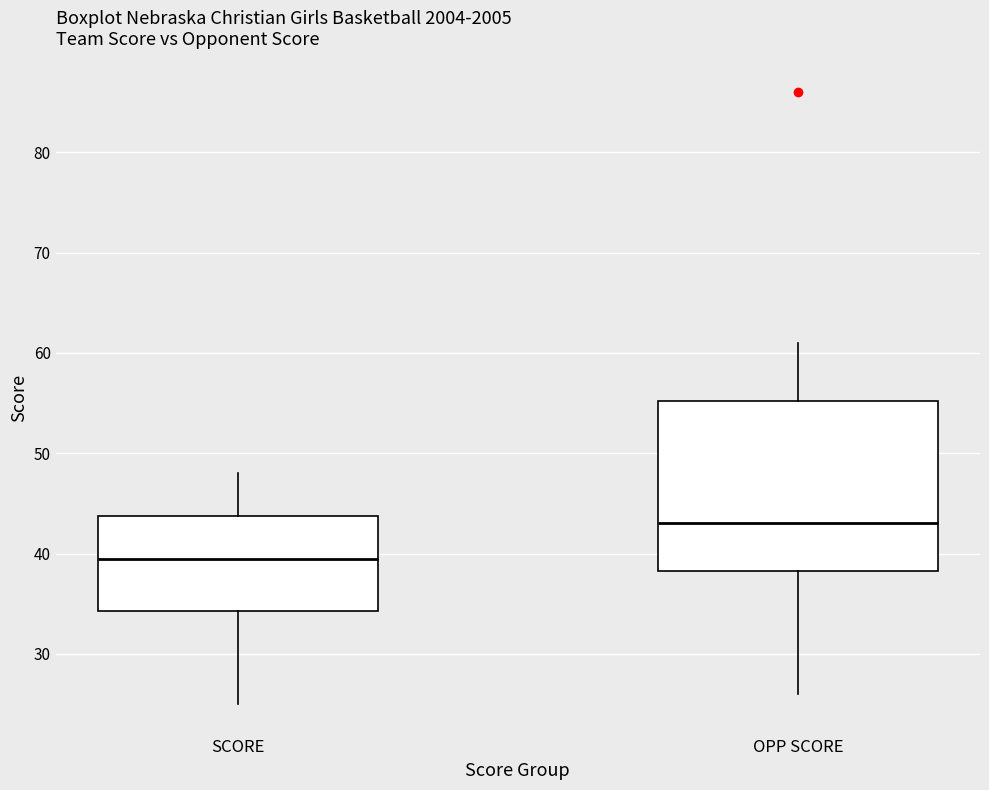

Which box's median line is the lowest?

SCORE